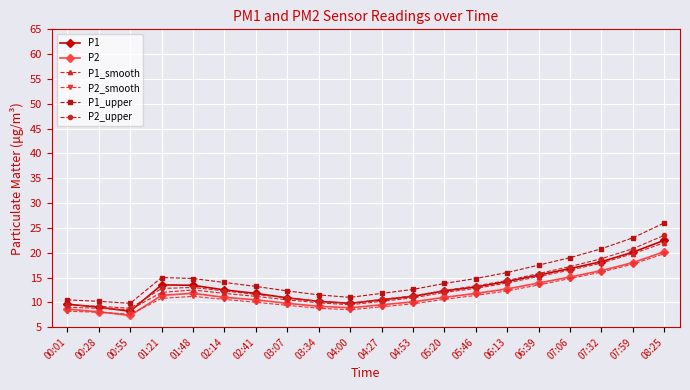

What is the sum of all P2_upper values?

266.2